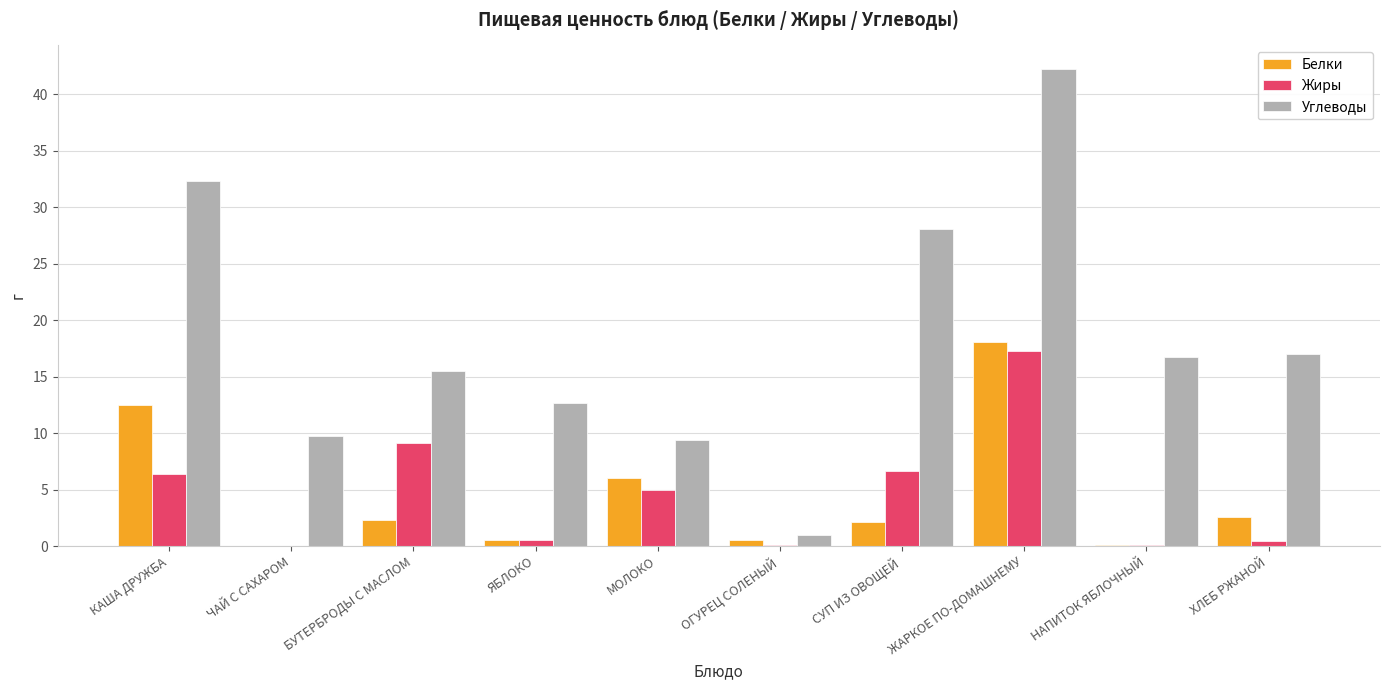

Which series has the largest total across all categories?

Углеводы